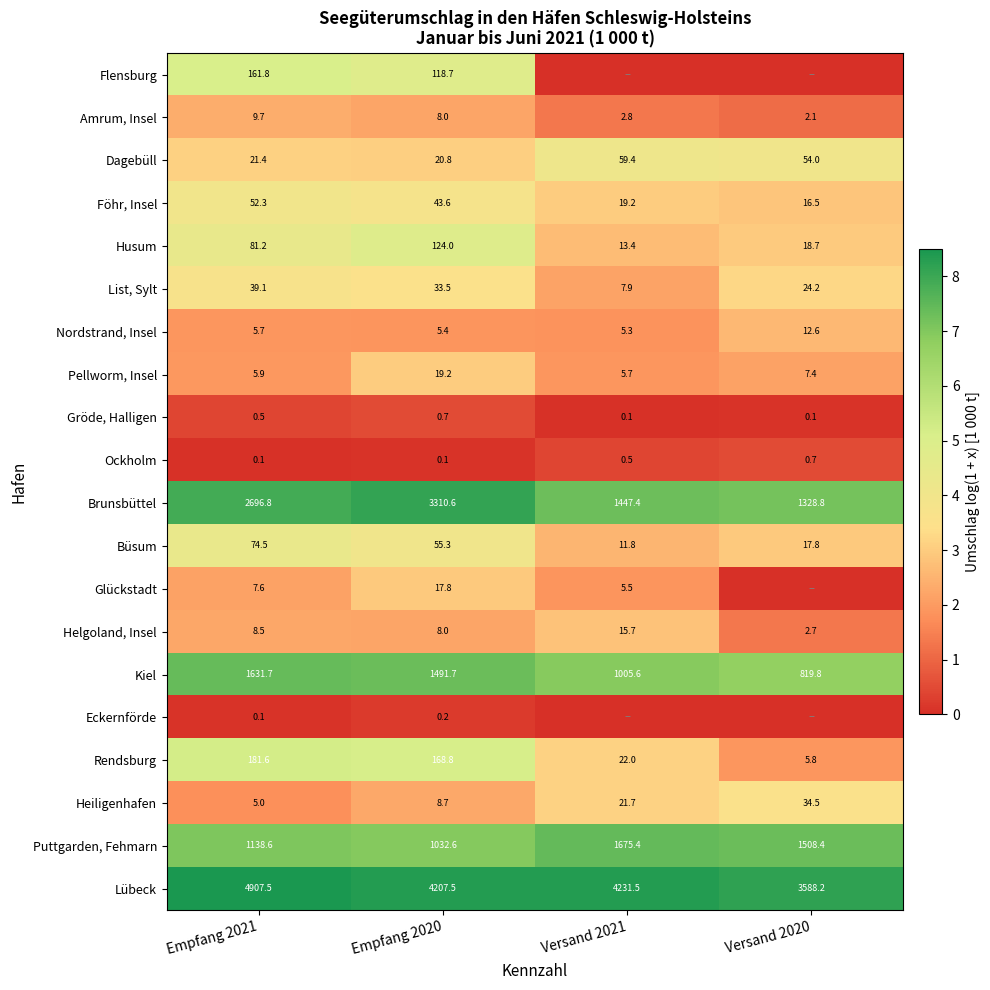

At which label is Brunsbüttel closest to 2319?

Empfang 2021